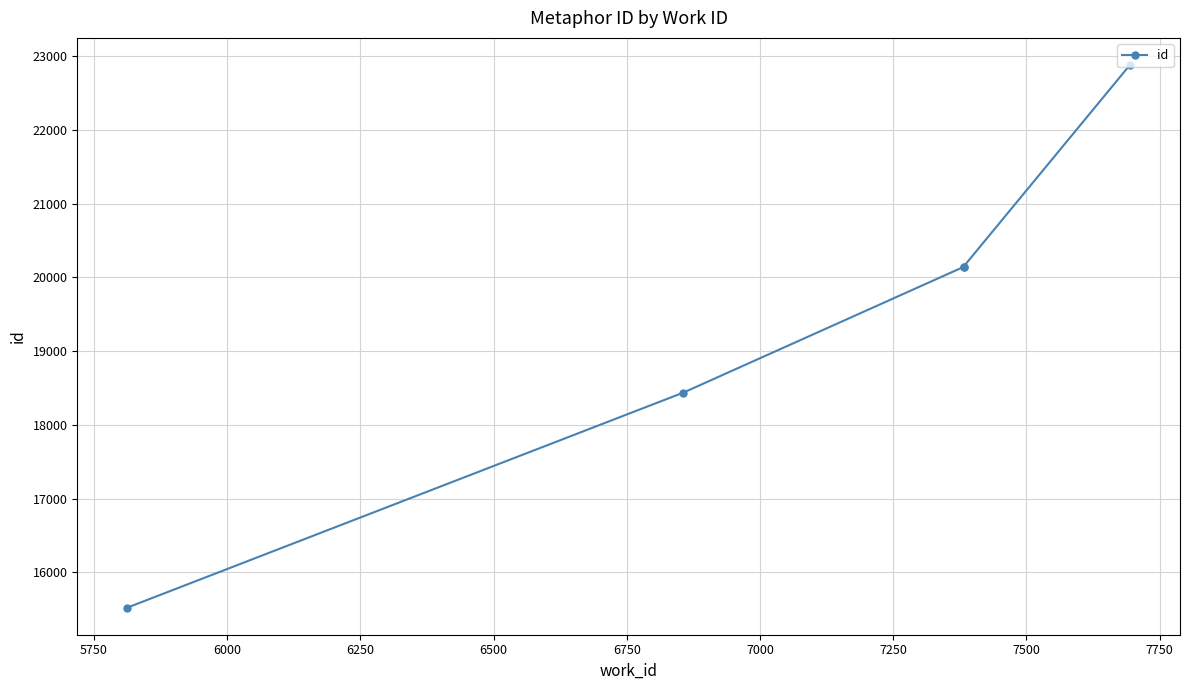

How many lines are shown in the chart?

1